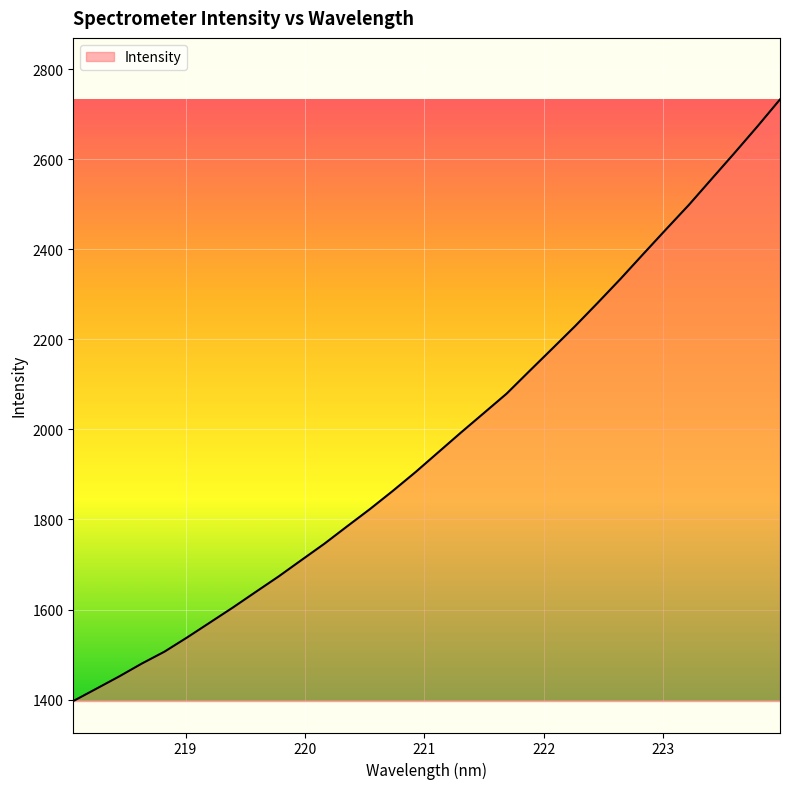

What is the smallest value displayed?

1396.8